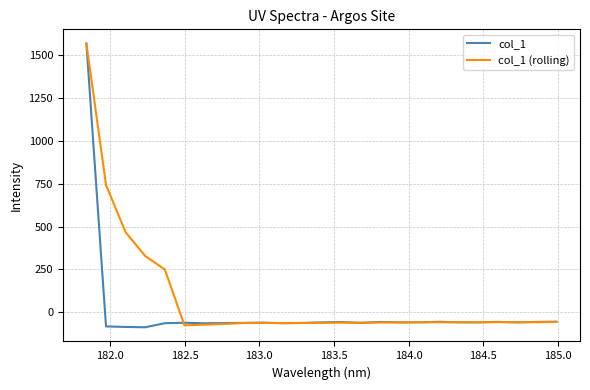

List the series in order of their overall mean, lowest first.

col_1, col_1 (rolling)